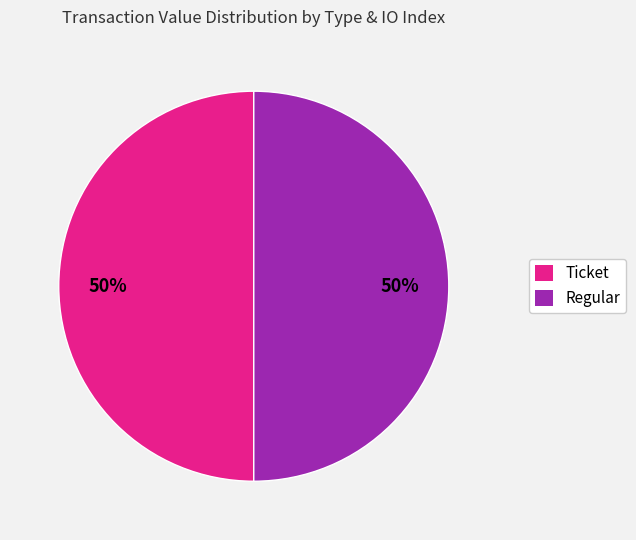

To the nearest percent, what is the average slice percentage?

50%